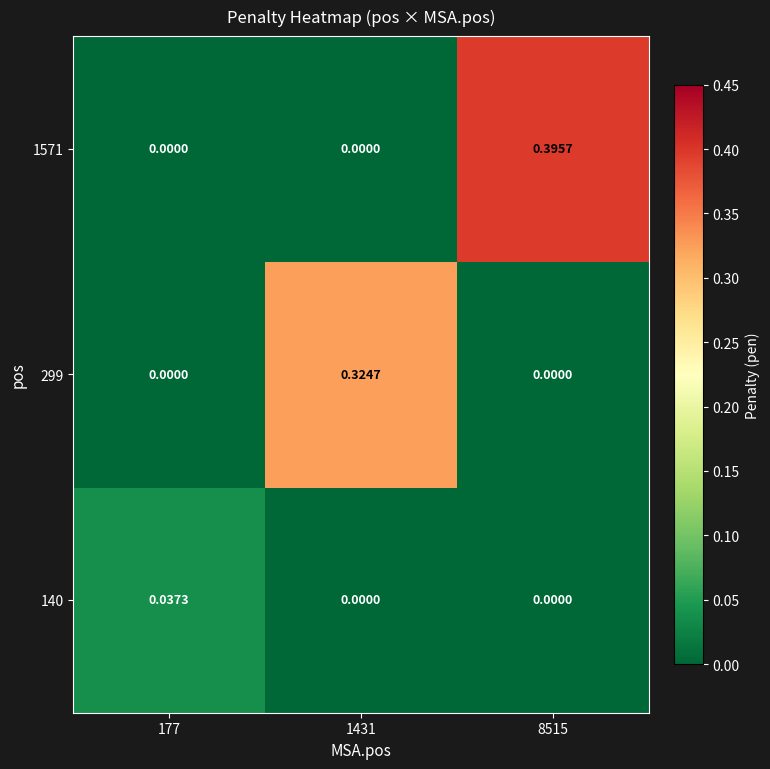

Is the value of 140 at 177 greater than the value of 299 at 1431?

No